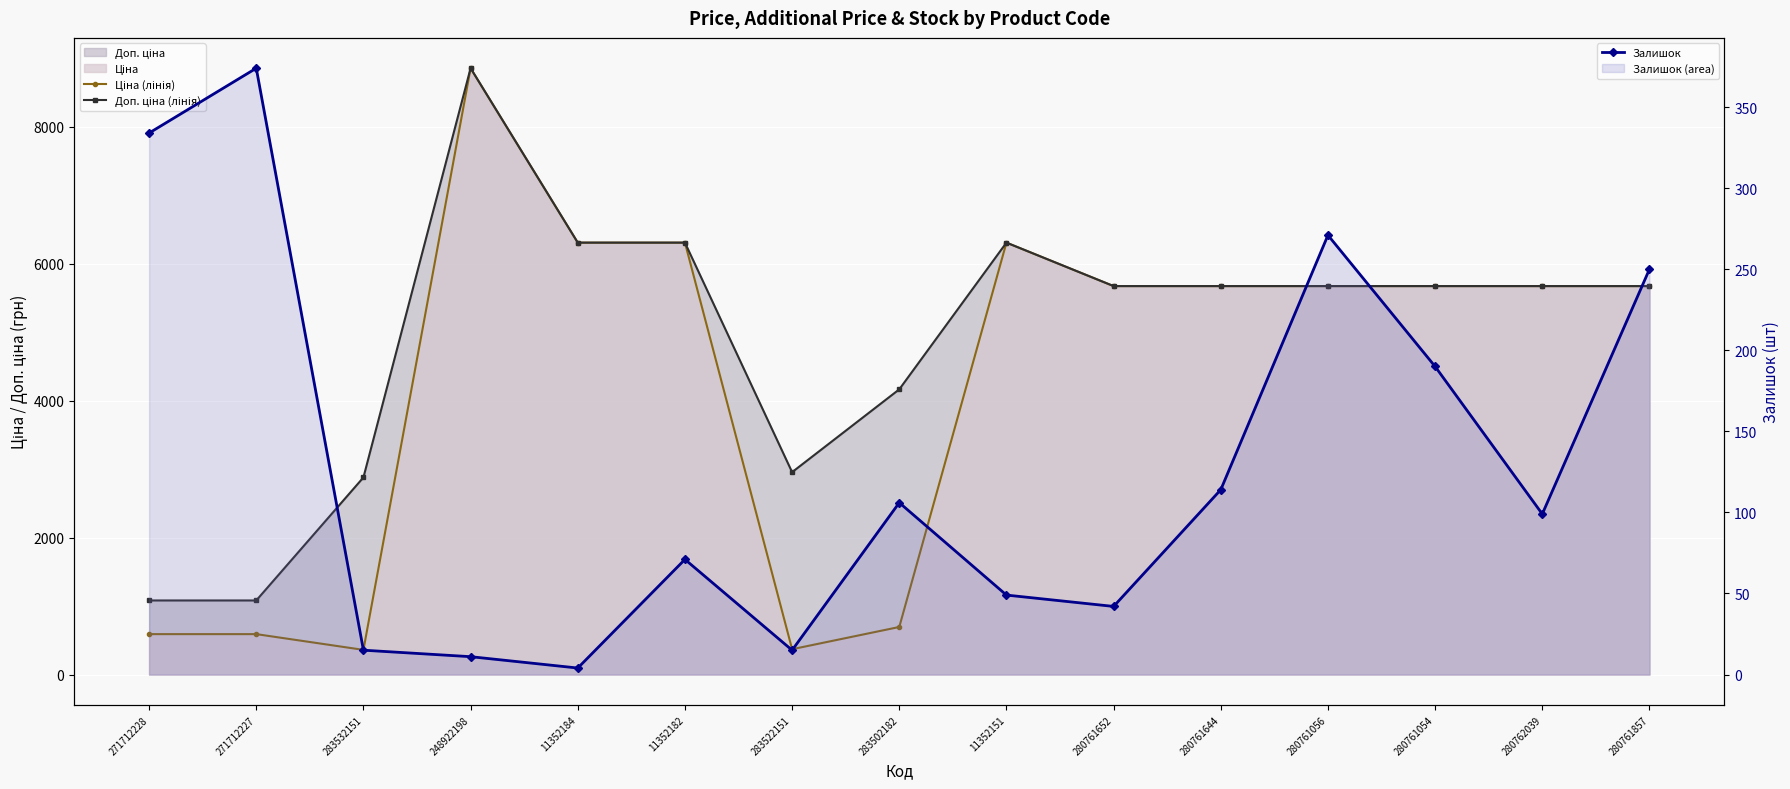

Between 280761652 and 280761857, which series saw the biggest shift?

Залишок